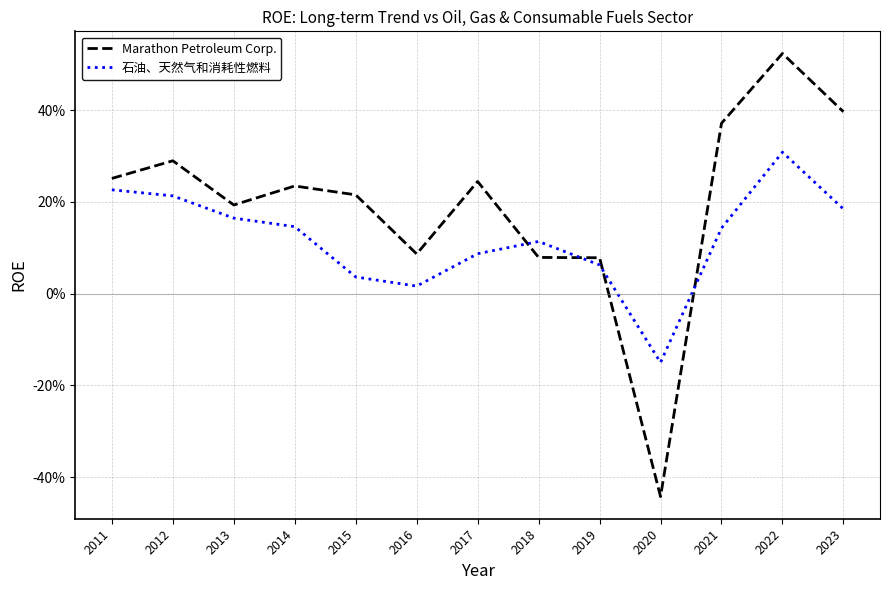

Is it true that 石油、天然气和消耗性燃料 equals 0.4 at 2011?

False